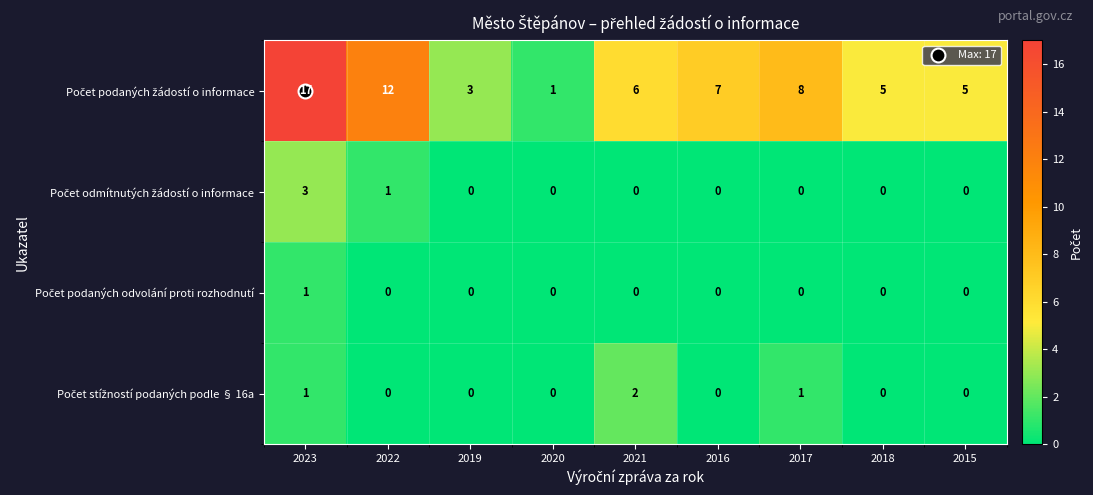

What is the maximum value shown in the chart?

17